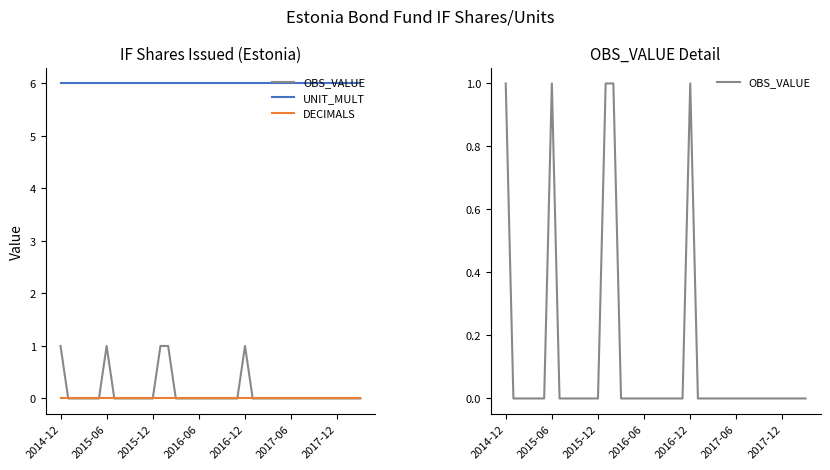

What are all the series names shown in the legend?

OBS_VALUE, UNIT_MULT, DECIMALS